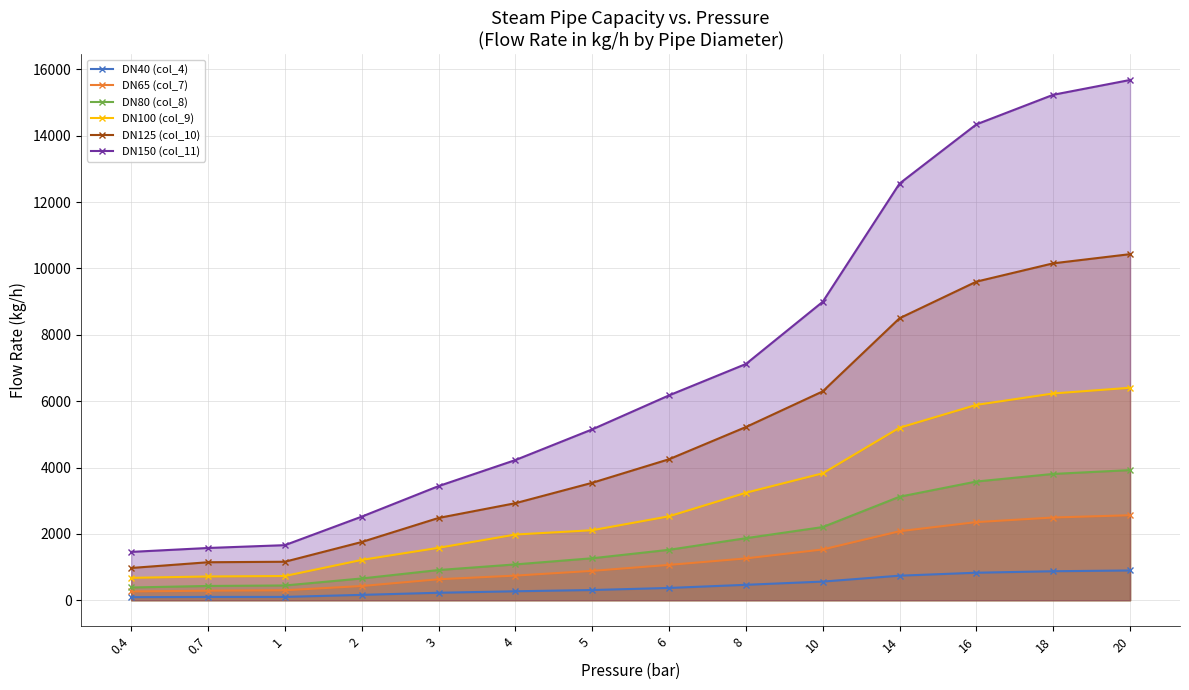

Reading left to right, what are all the values shown in this chart?

DN40 (col_4): 0.4=92	0.7=100	1=100	2=162	3=225	4=270	5=308	6=370	8=465	10=562	14=740	16=829	18=874	20=897
DN65 (col_7): 0.4=265	0.7=287	1=300	2=428	3=632	4=742	5=885	6=1065	8=1260	10=1530	14=2080	16=2355	18=2493	20=2562
DN80 (col_8): 0.4=384	0.7=430	1=445	2=656	3=910	4=1080	5=1265	6=1520	8=1870	10=2205	14=3120	16=3578	18=3807	20=3922
DN100 (col_9): 0.4=675	0.7=716	1=730	2=1215	3=1580	4=1980	5=2110	6=2530	8=3240	10=3825	14=5200	16=5888	18=6232	20=6404
DN125 (col_10): 0.4=972	0.7=1145	1=1160	2=1755	3=2480	4=2925	5=3540	6=4250	8=5220	10=6295	14=8500	16=9603	18=10155	20=10431
DN150 (col_11): 0.4=1457	0.7=1575	1=1660	2=2520	3=3440	4=4225	5=5150	6=6175	8=7120	10=8995	14=12560	16=14343	18=15235	20=15681